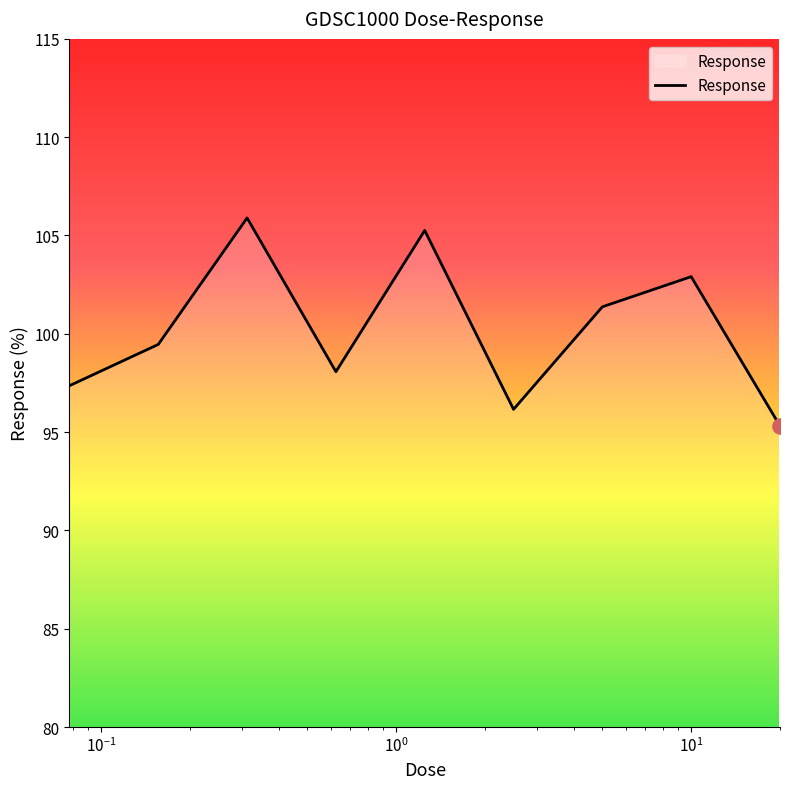

What is the difference between the maximum and minimum values?

10.6